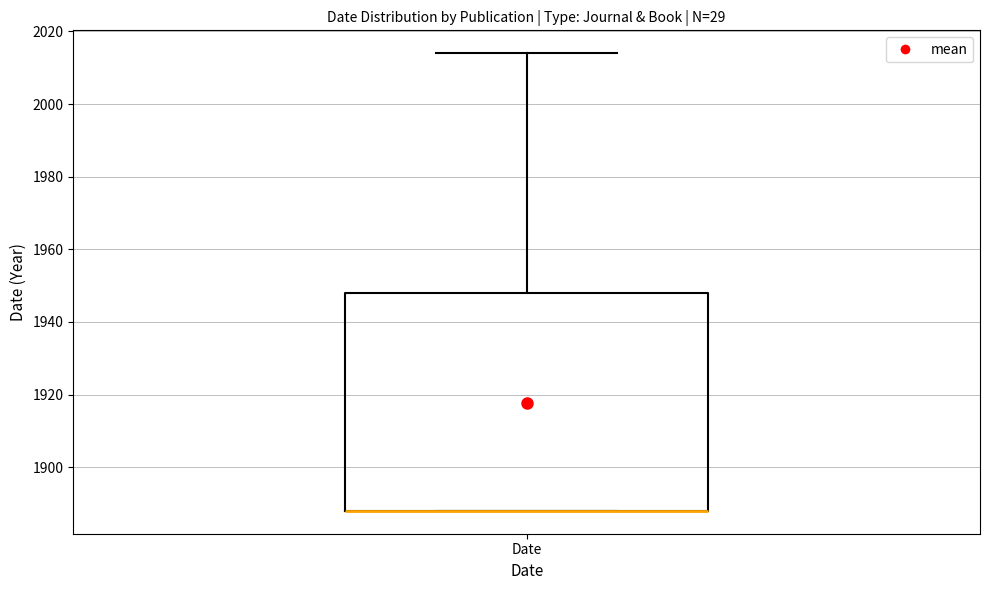

Where is the lower edge of the box for Date on the y-axis? The values are not printed on the chart, so give them approximately, as read against the axis.

1888